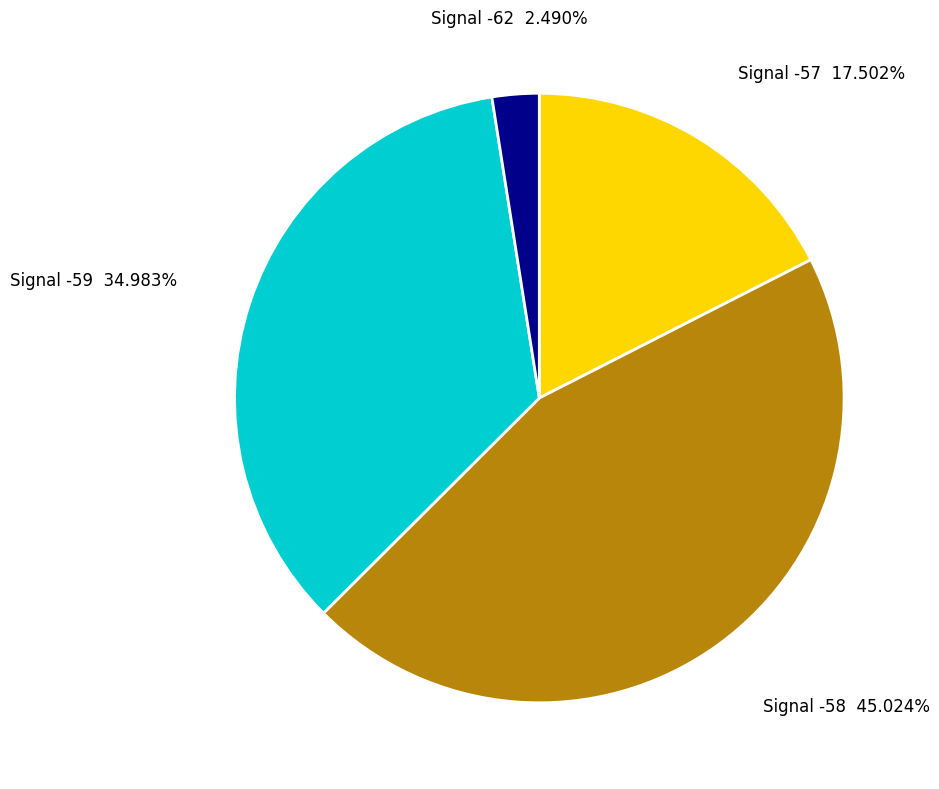

Does any single category account for the majority?

No